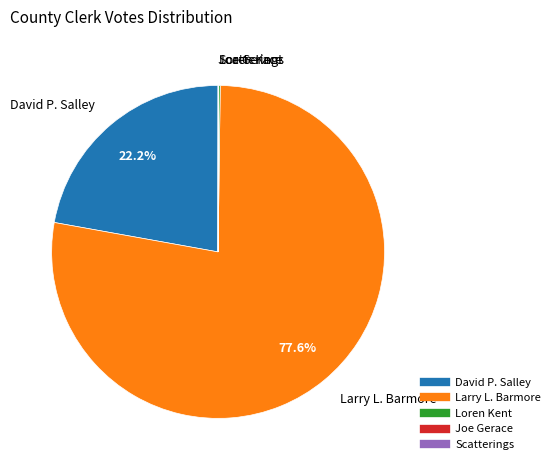

Is there any slice that represents more than half of the pie?

Yes